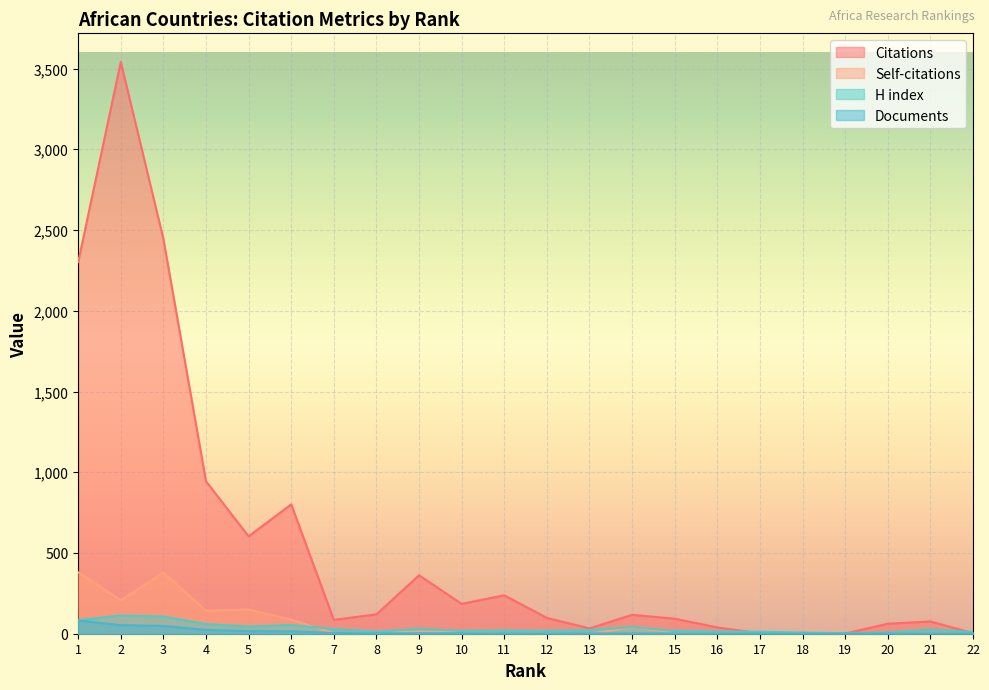

The Documents series shows 0 at 21. True or false?

False